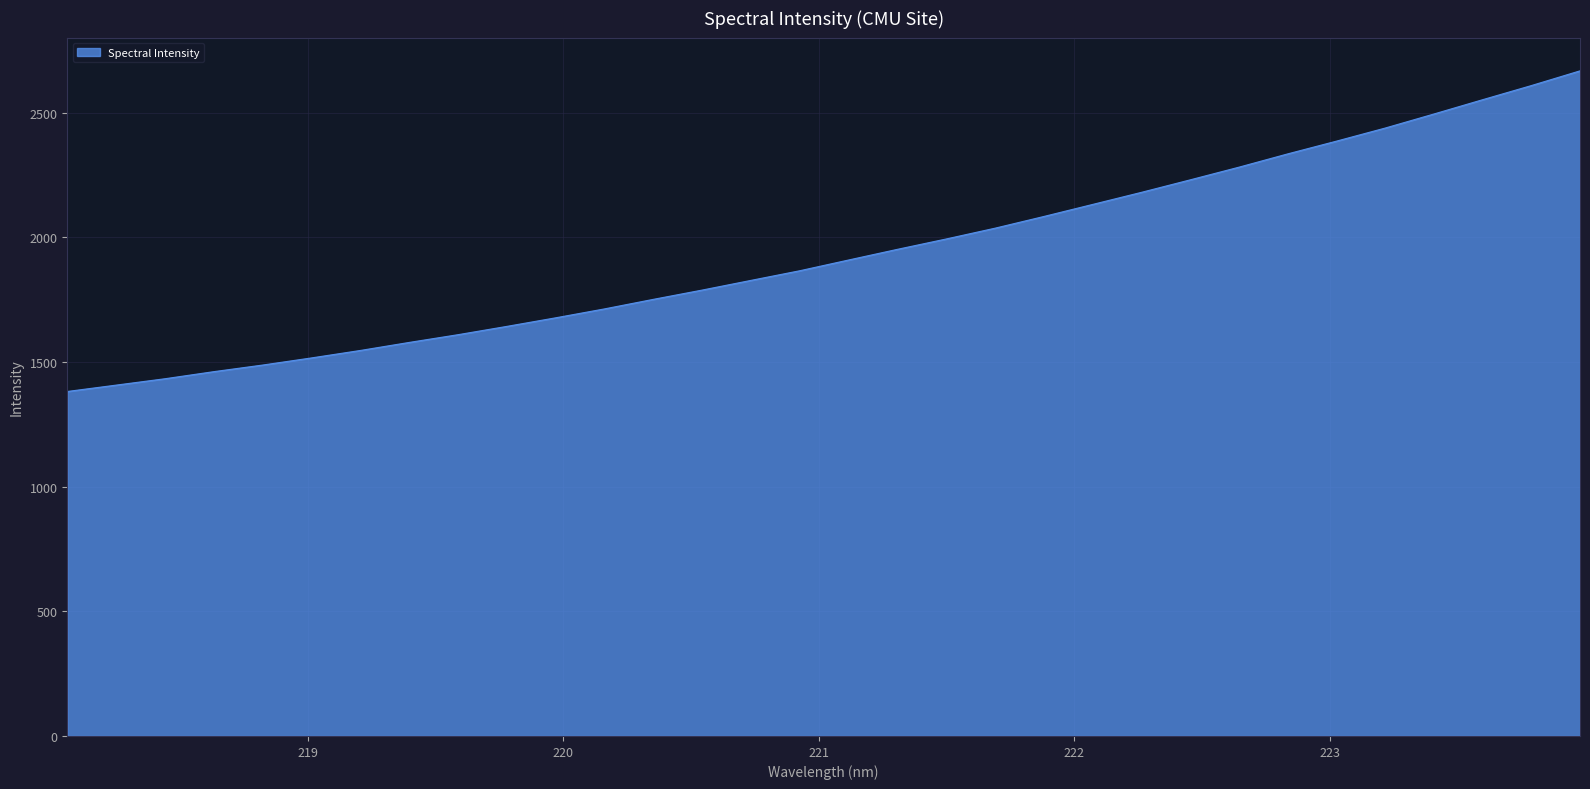

What is the minimum value shown in the chart?

1381.9